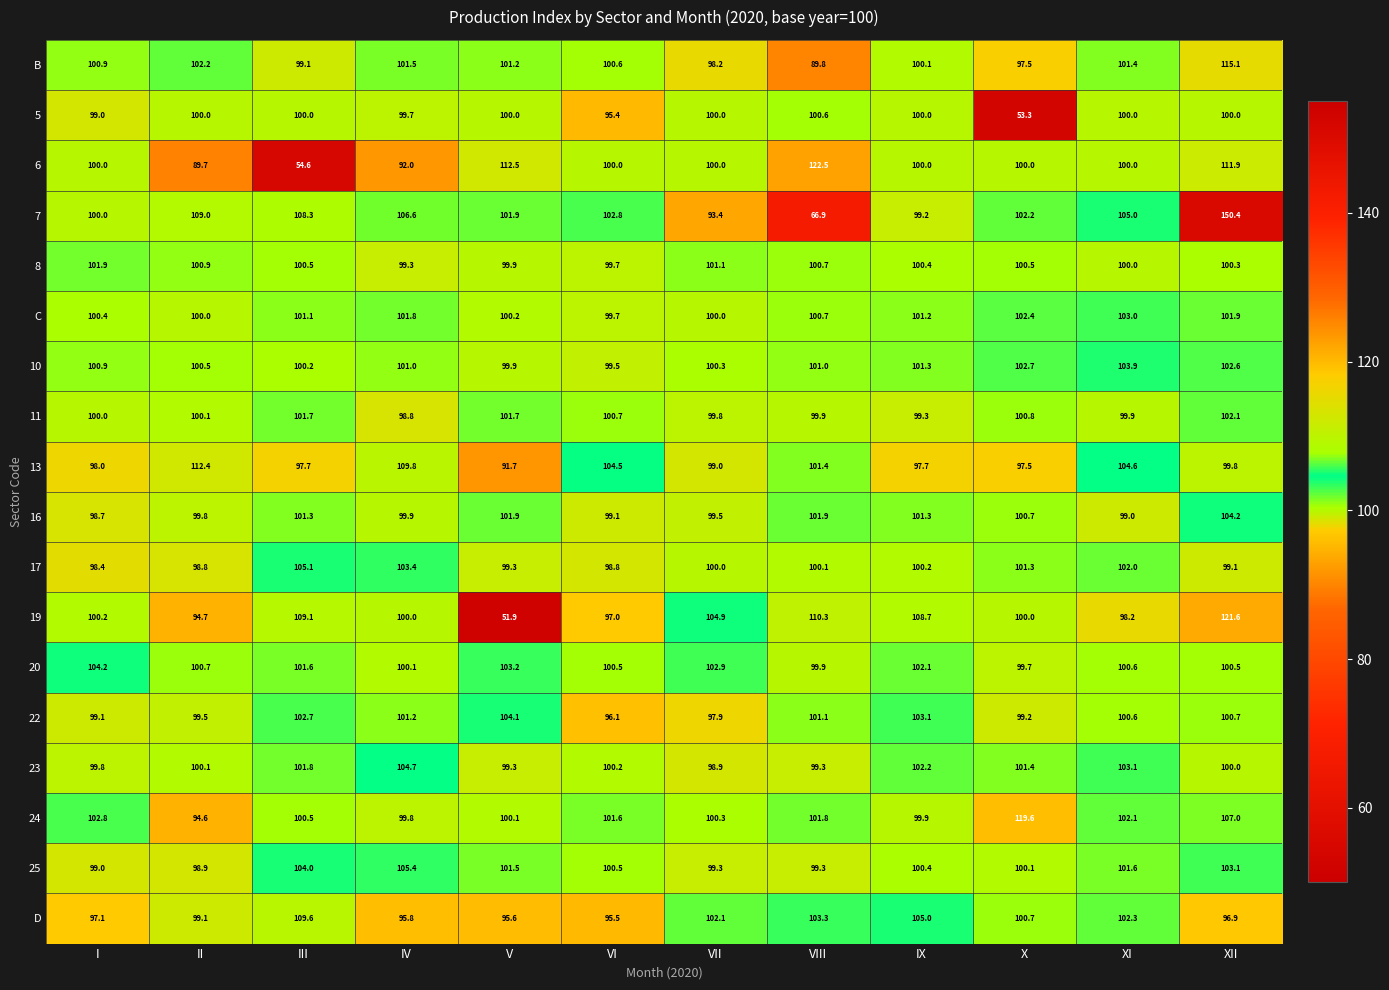

What is the total value across all series at VII?

1797.6